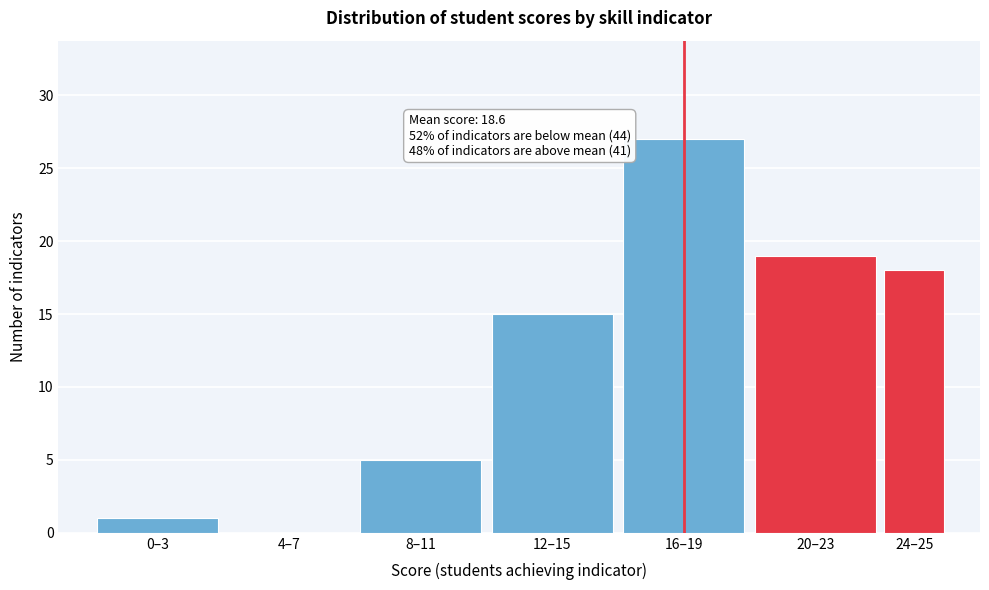

Reading left to right, list all the values displayed in this chart.

0–3=1	4–7=0	8–11=5	12–15=15	16–19=27	20–23=19	24–25=18